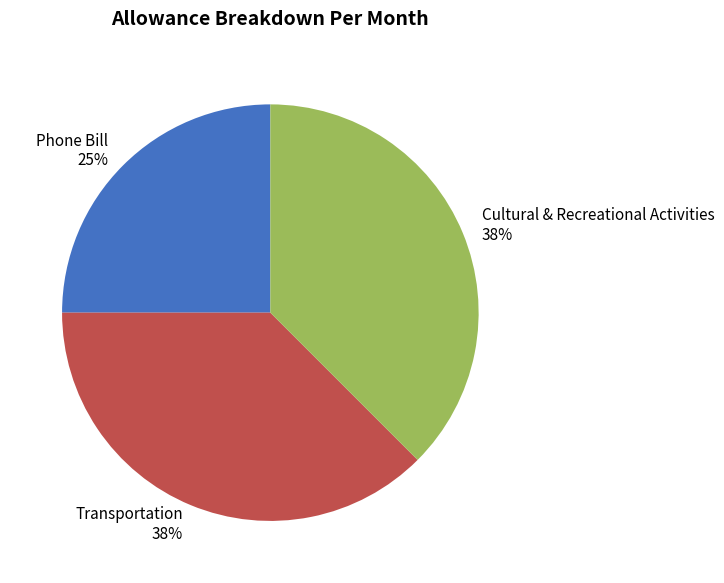

To the nearest percent, what percentage of the pie is Phone Bill?

25%